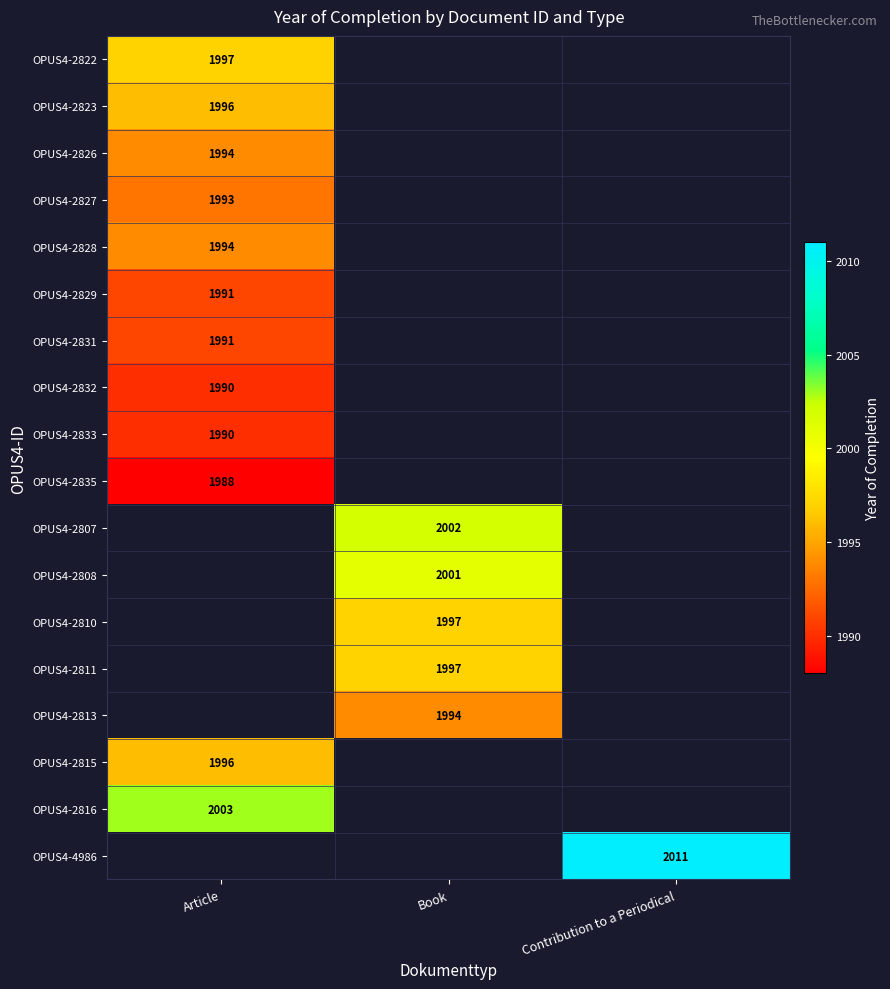

The OPUS4-4986 series shows 3323 at Contribution to a Periodical. True or false?

False